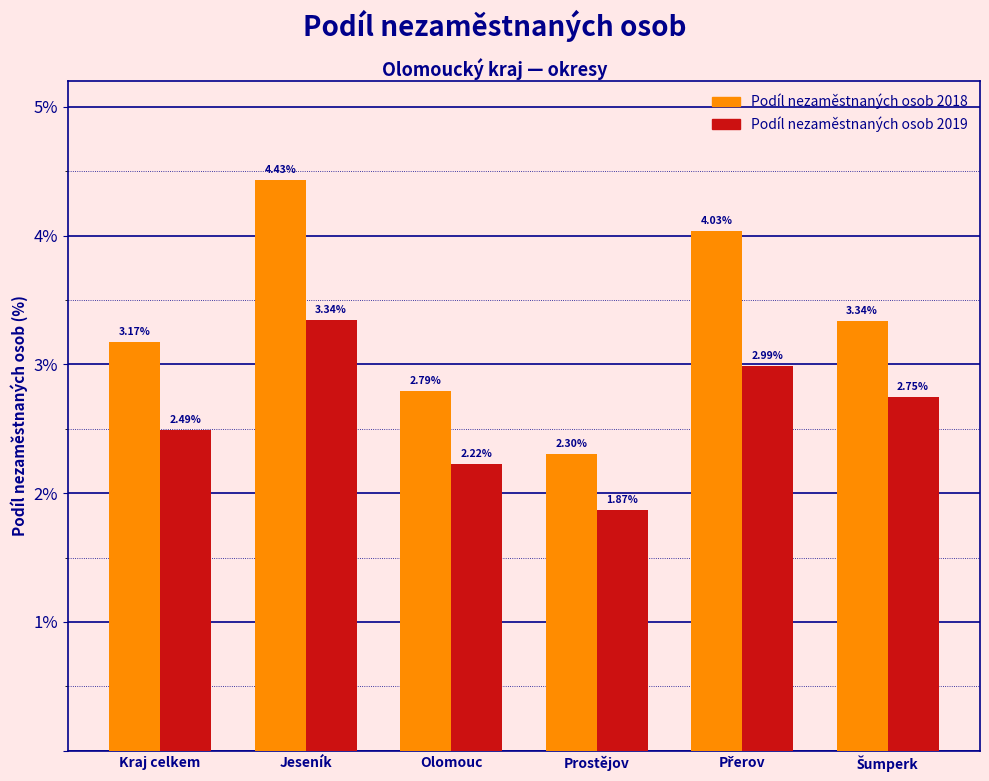

Rank the series by their average value, from lowest to highest.

Podíl nezaměstnaných osob 2019, Podíl nezaměstnaných osob 2018